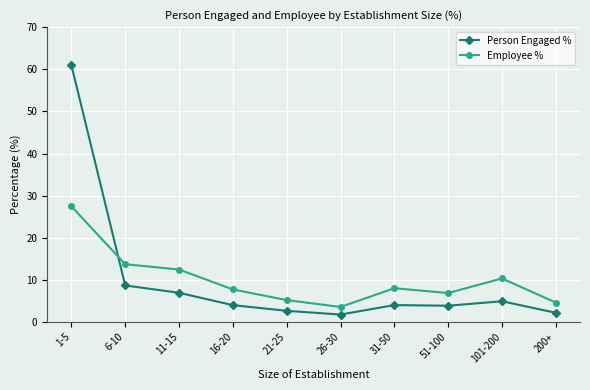

What is the label of the 9th point from the left?

101-200